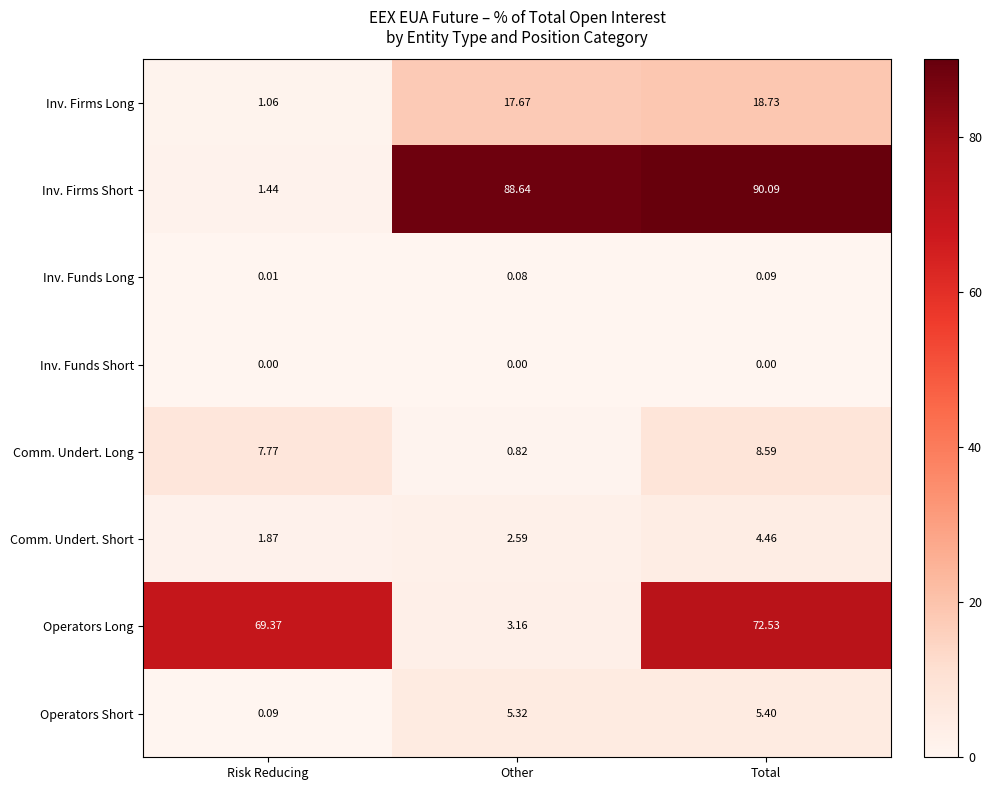

Which category has the highest value across all series?

Total